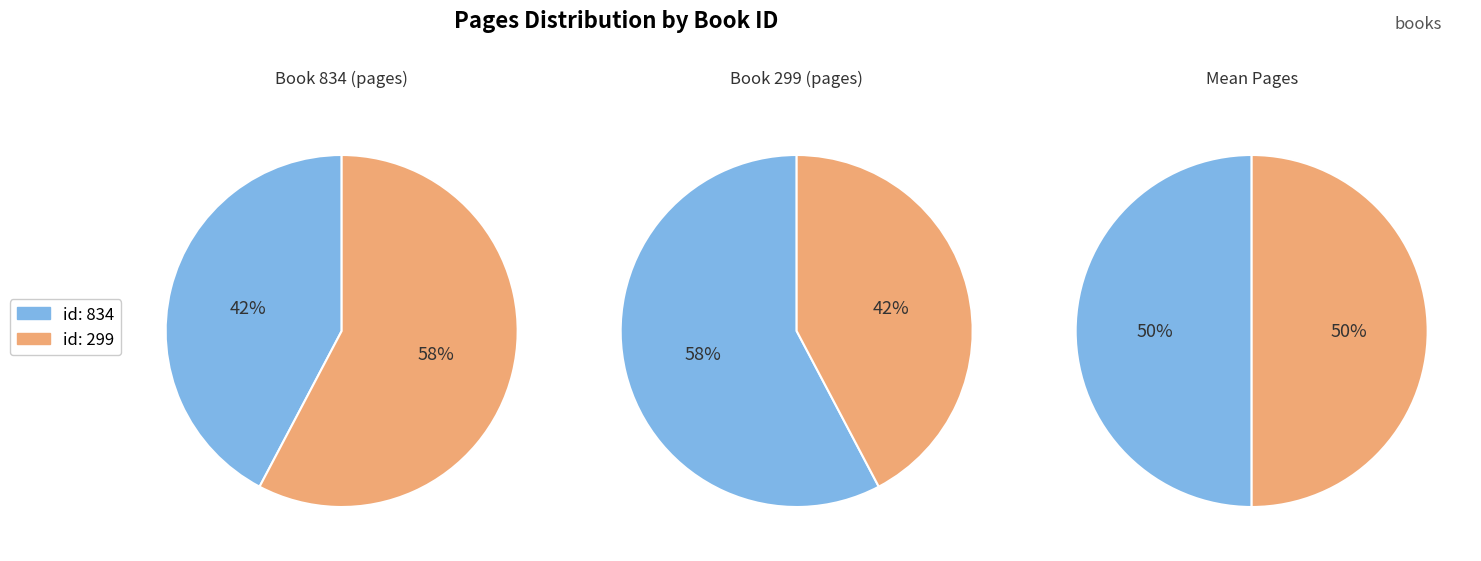

Do 834 and 299 together represent more than half of the pie?

Yes